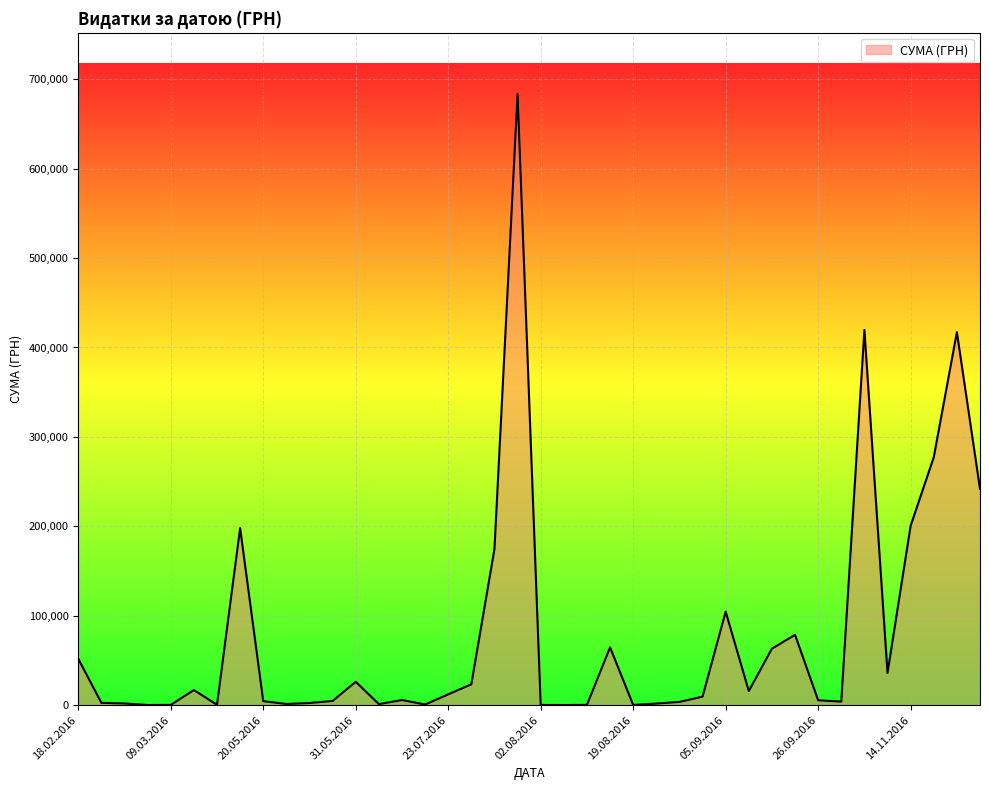

What is the greatest value displayed?

683524.8